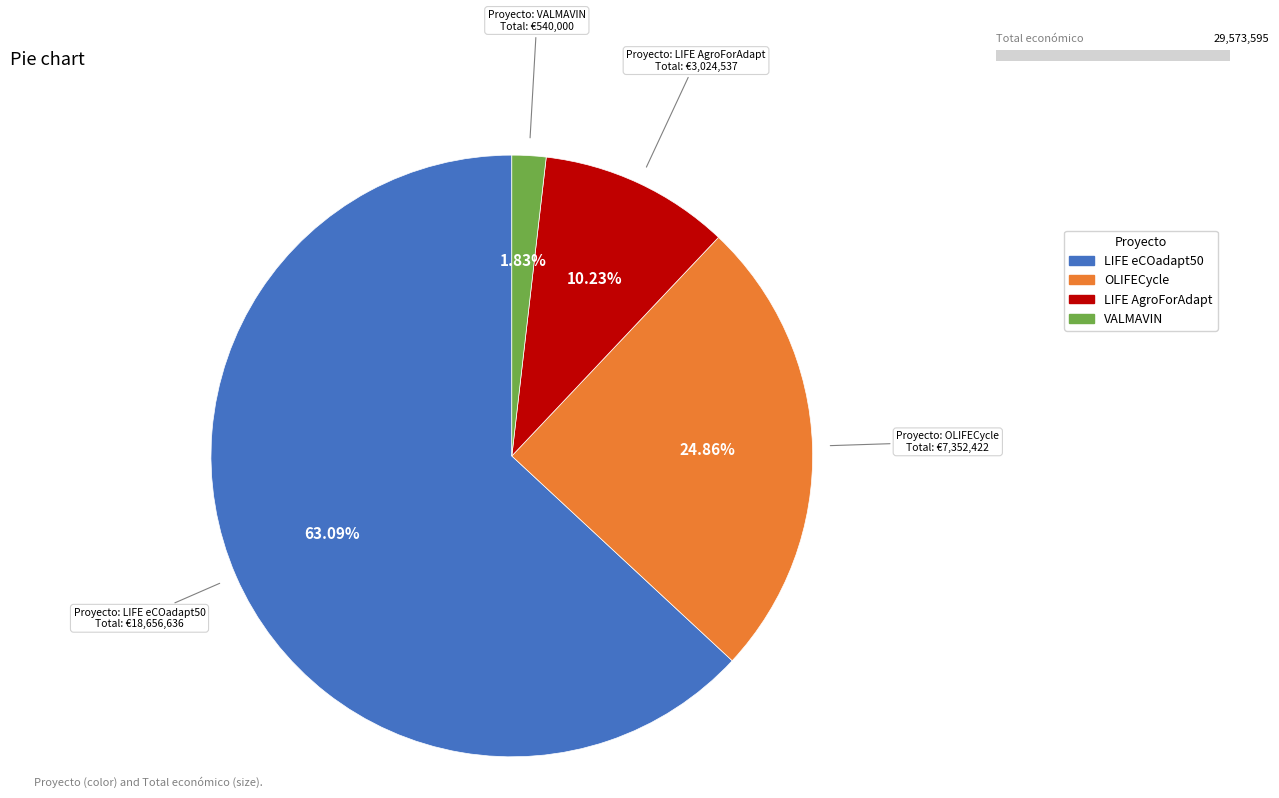

Is there a majority slice in this chart?

Yes